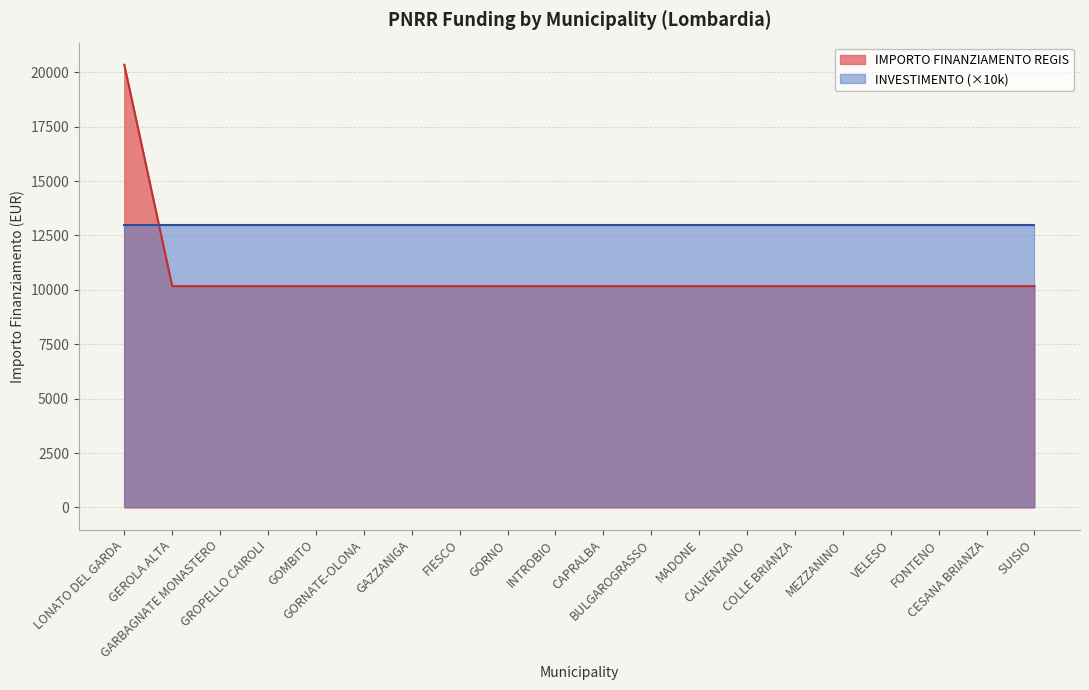

What is the sum of all values?

213612